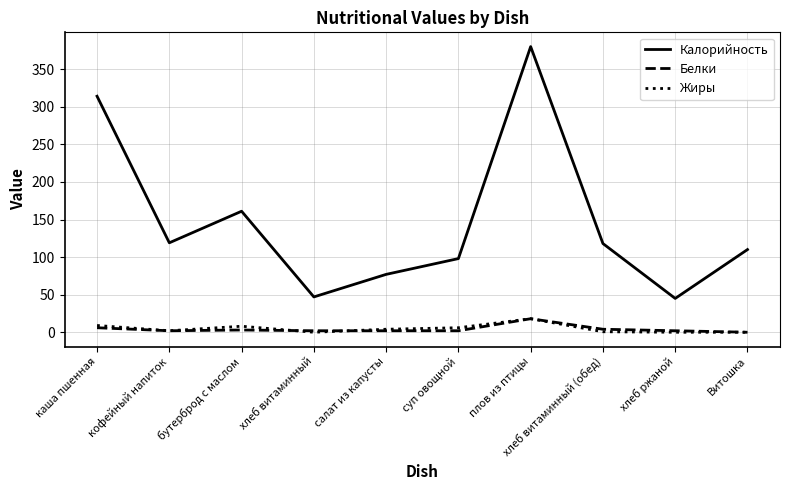

At which category is the sum across all series the highest?

плов из птицы